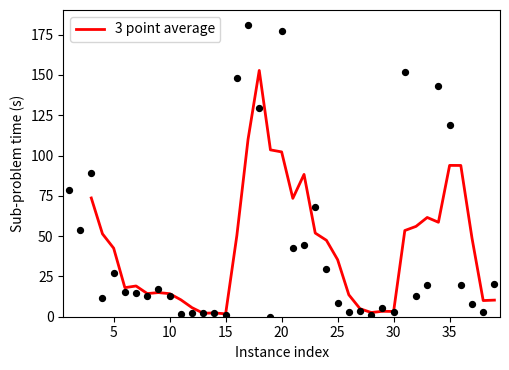

The 3 point average series shows 14.3 at 10. True or false?

True